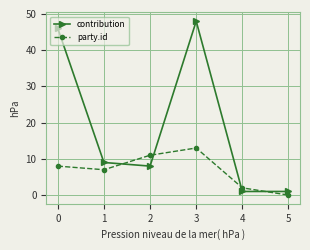

At which category does contribution reach its first local valley?

2